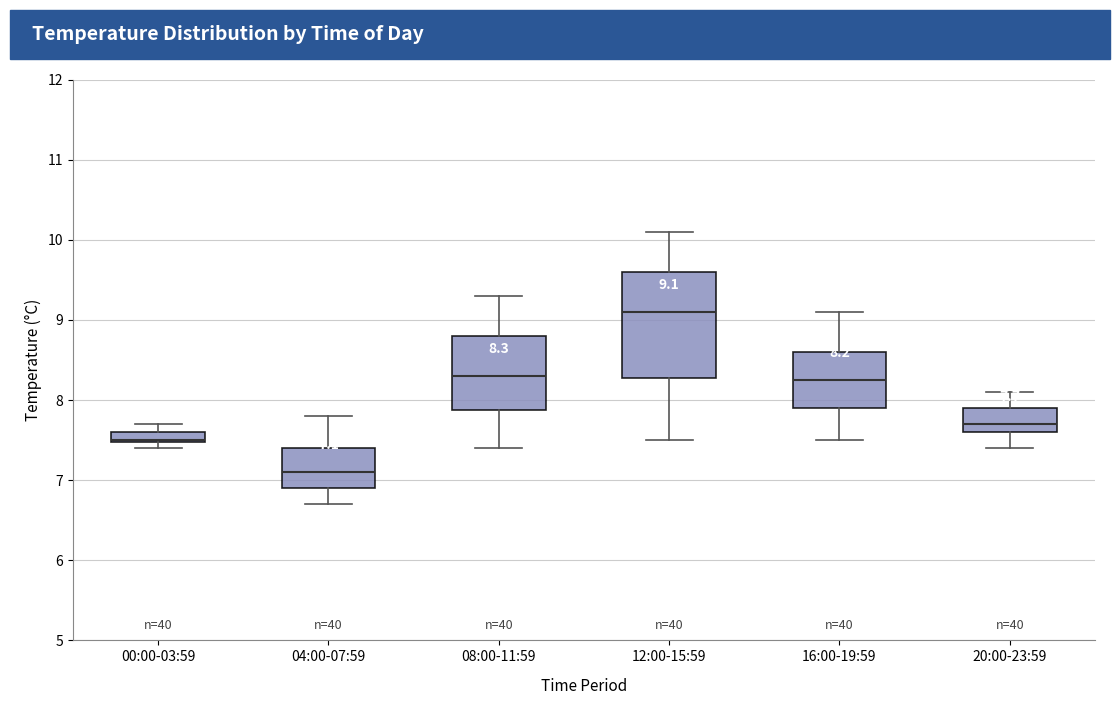

Comparing the boxes themselves (not the whiskers), which one is the tallest?

12:00-15:59